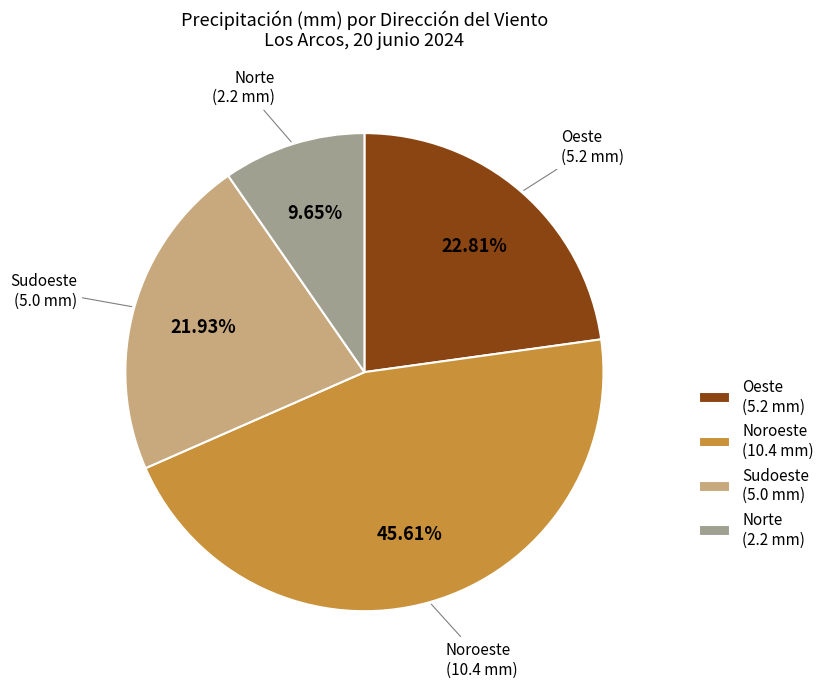

To the nearest percent, what is the average slice percentage?

25%